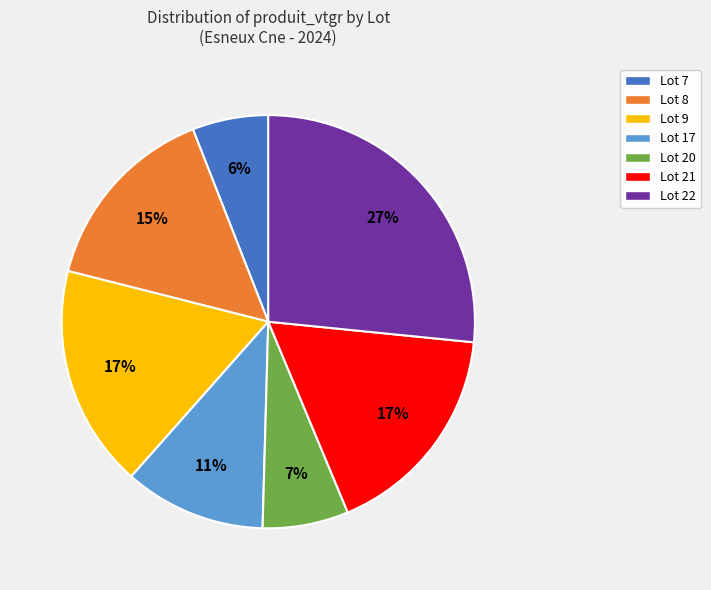

Is there a majority slice in this chart?

No